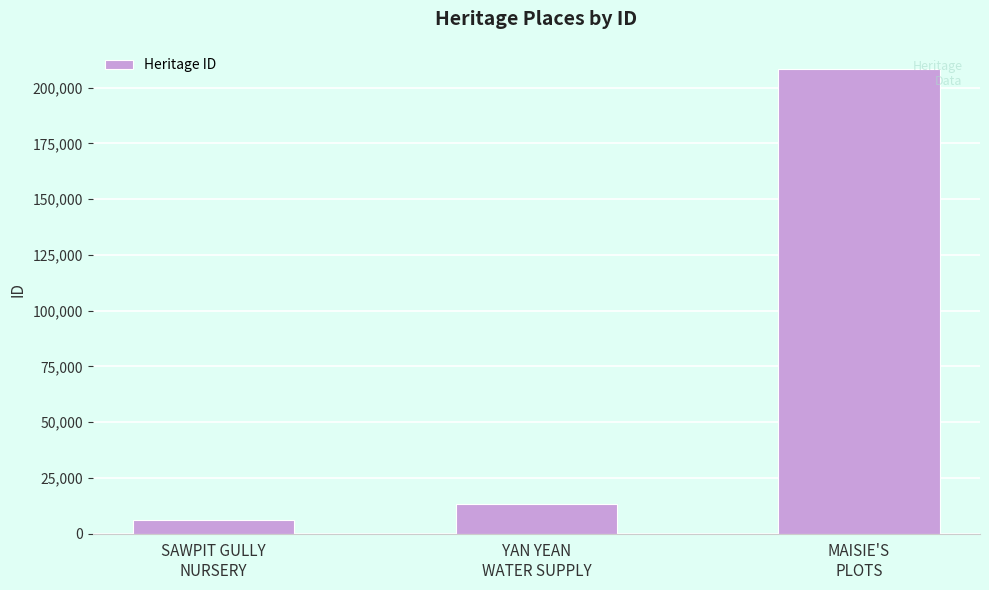

What is the change in value from SAWPIT GULLY
NURSERY to MAISIE'S
PLOTS?

+202305